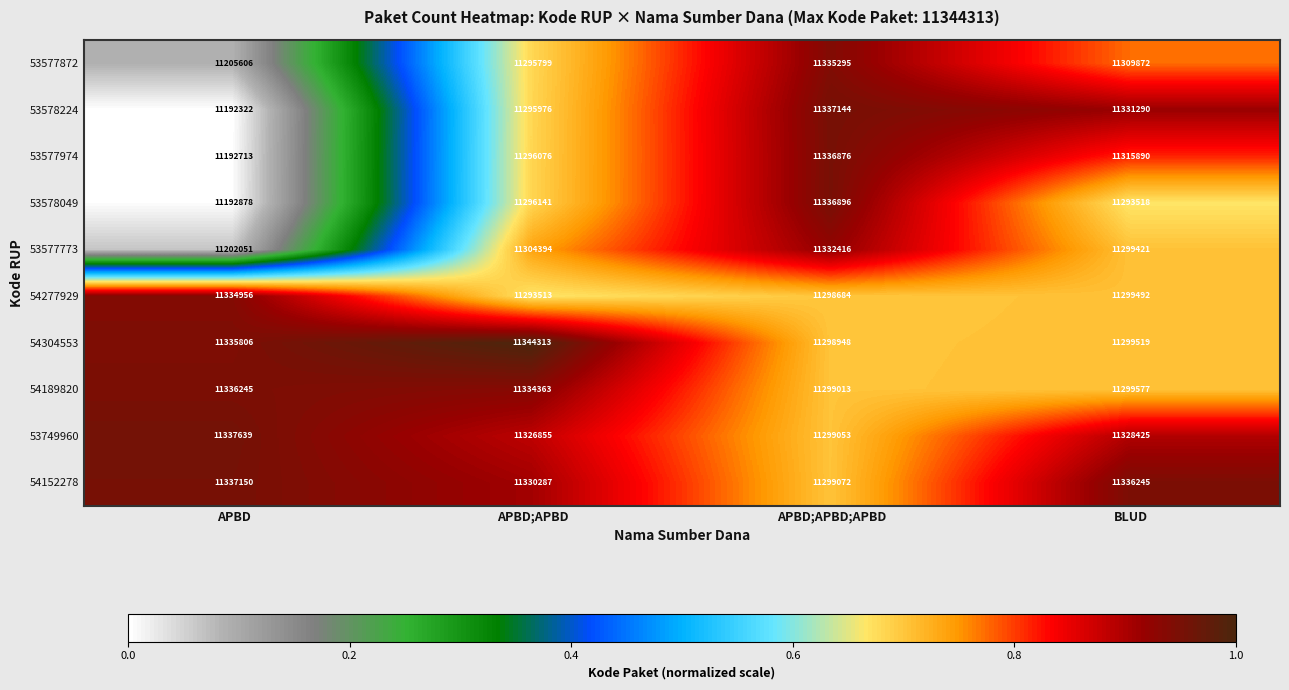

What is the difference between the 53577872 values at BLUD and APBD;APBD;APBD?

25423